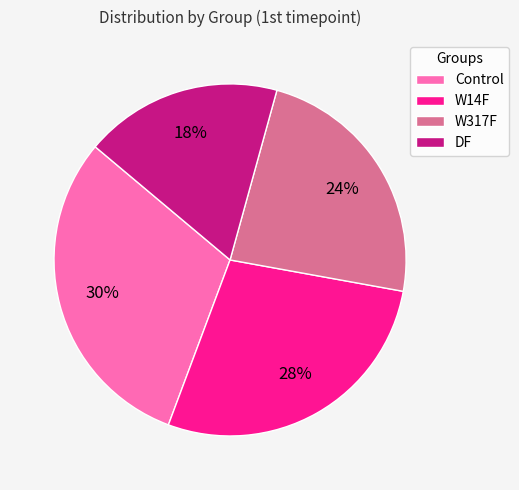

Is the sum of Control and DF greater than half?

No